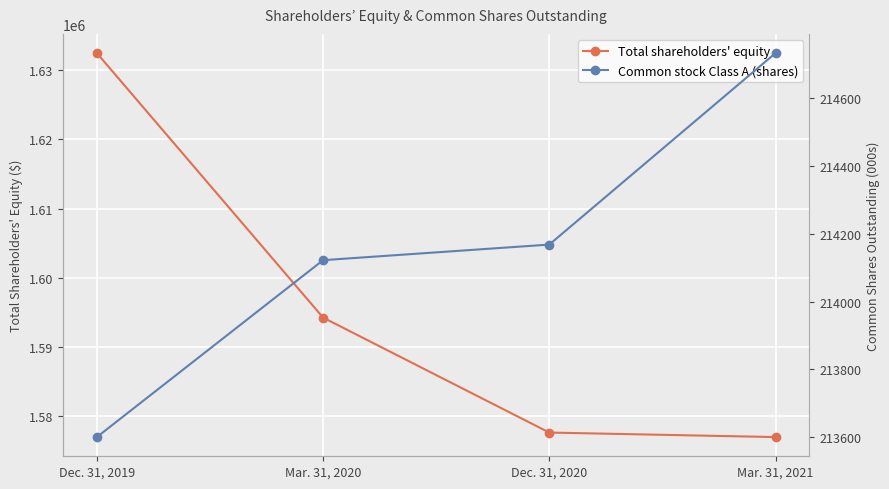

What is the difference between the Common stock Class A (shares) values at Dec. 31, 2019 and Dec. 31, 2020?

568